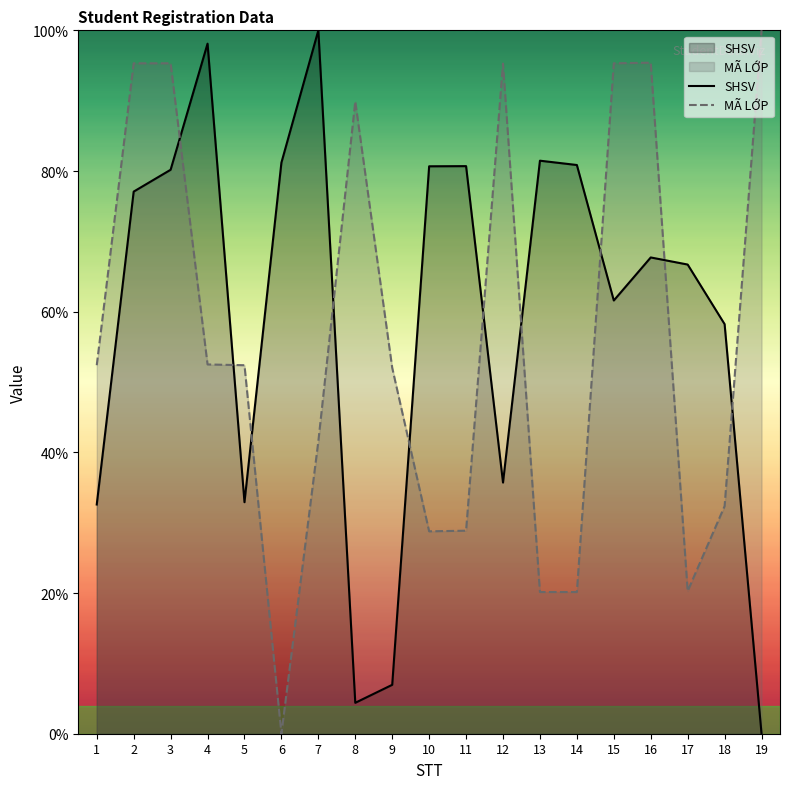

At how many categories does at least one series exceed 51?

19